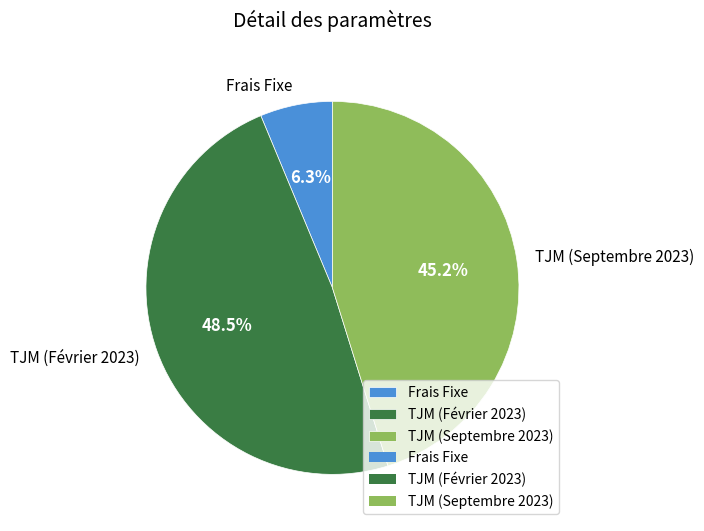

Which category has the biggest portion of the pie?

TJM (Février 2023)